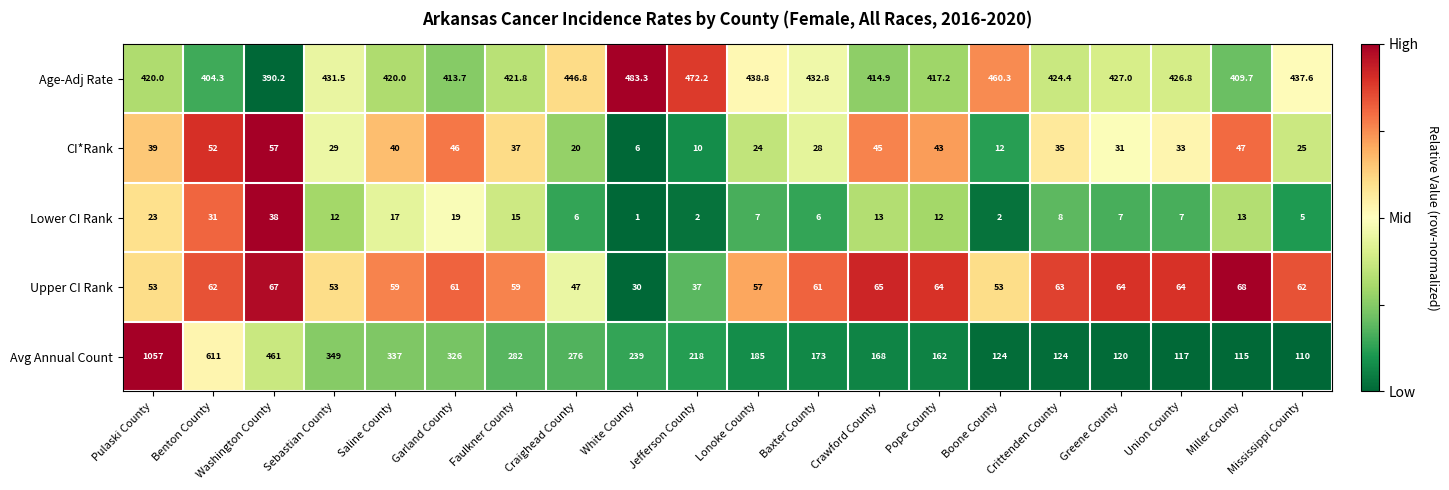

What is the difference between the highest and lowest values at Boone County?

458.3